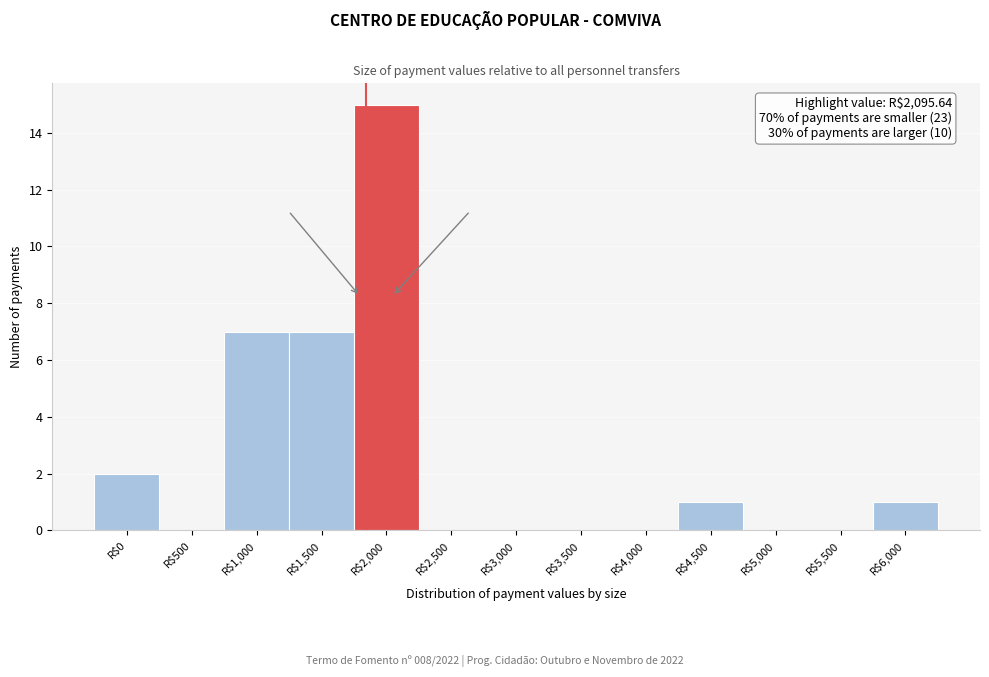

What is the greatest value displayed?

15